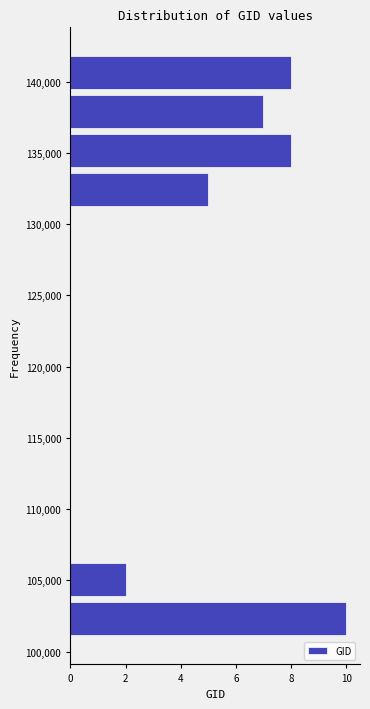

What is the length of the bar covering 134000 to 136500 on the y-axis? Neither the bar edges nor the lengths are printed on the chart, so give them approximately, as read against the axes.

8